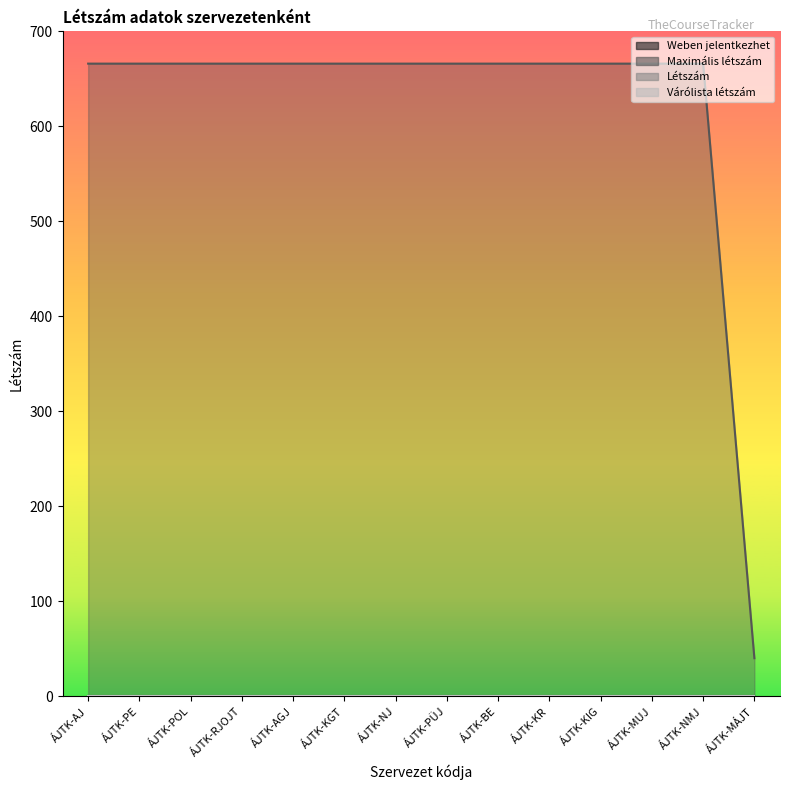

True or false: Várólista létszám and Létszám intersect in this chart.

False